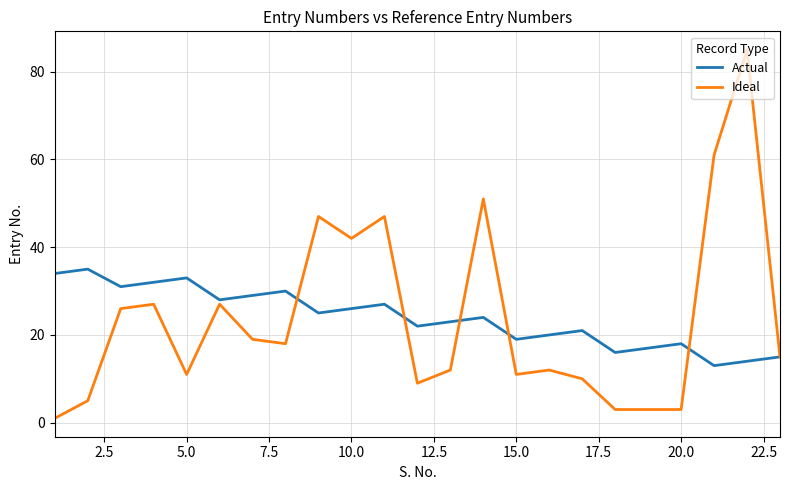

Which series has the largest range (max minus min)?

Ideal